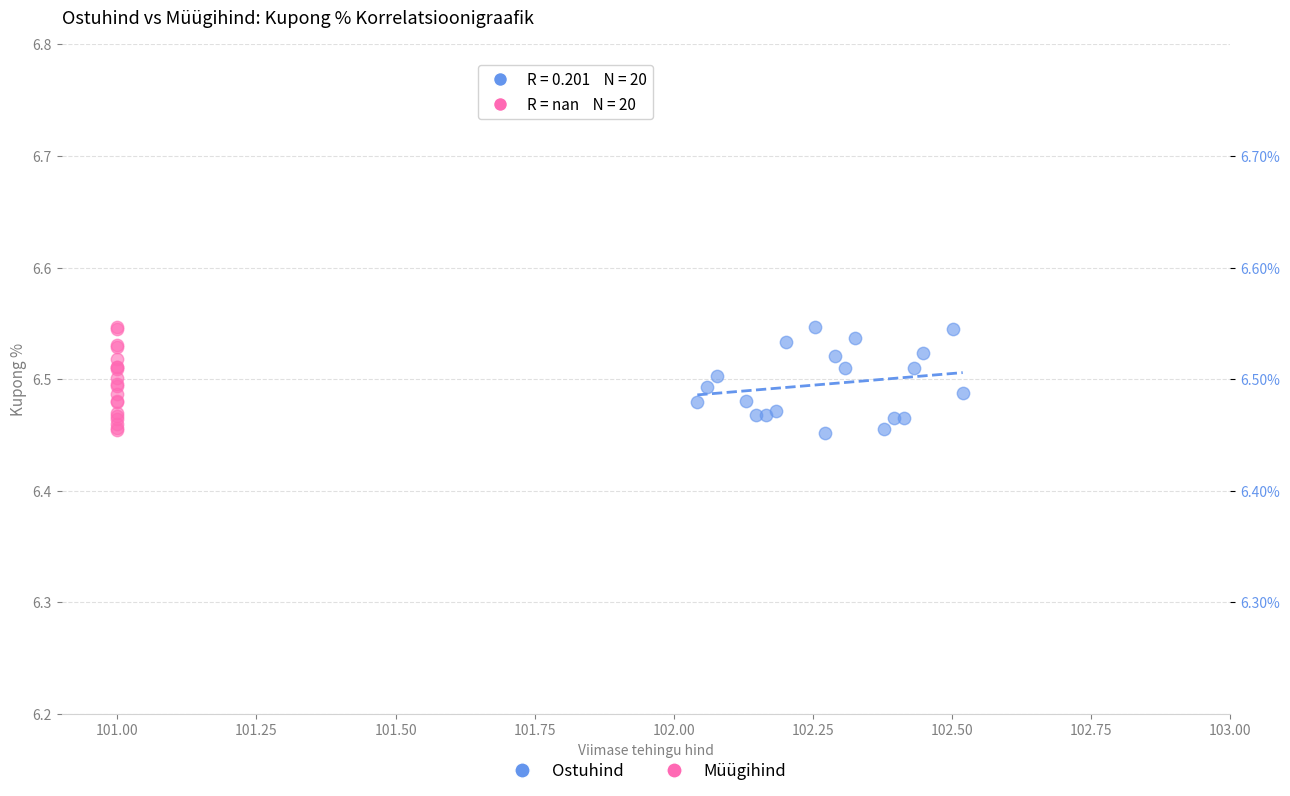

What are all the series names shown in the legend?

Ostuhind, Müügihind